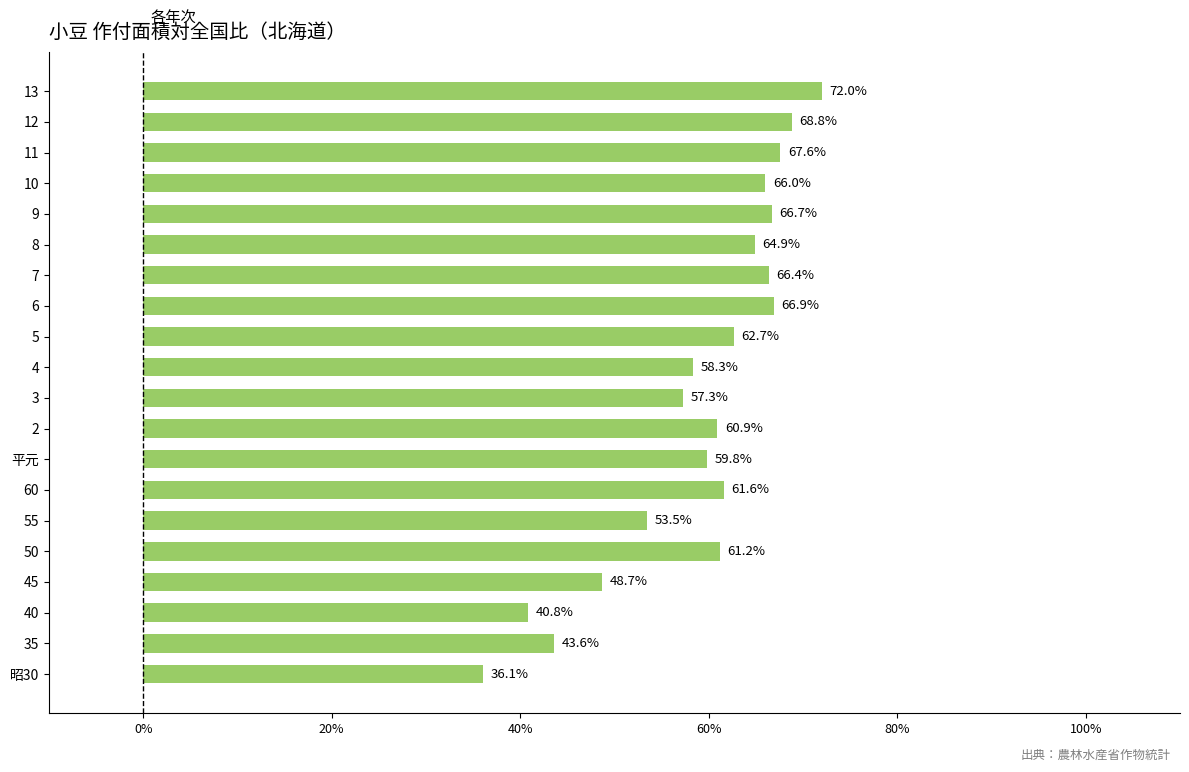

Reading bottom to top, extract all data points from this chart.

36.1	43.6	40.8	48.7	61.2	53.5	61.6	59.8	60.9	57.3	58.3	62.7	66.9	66.4	64.9	66.7	66.0	67.6	68.8	72.0